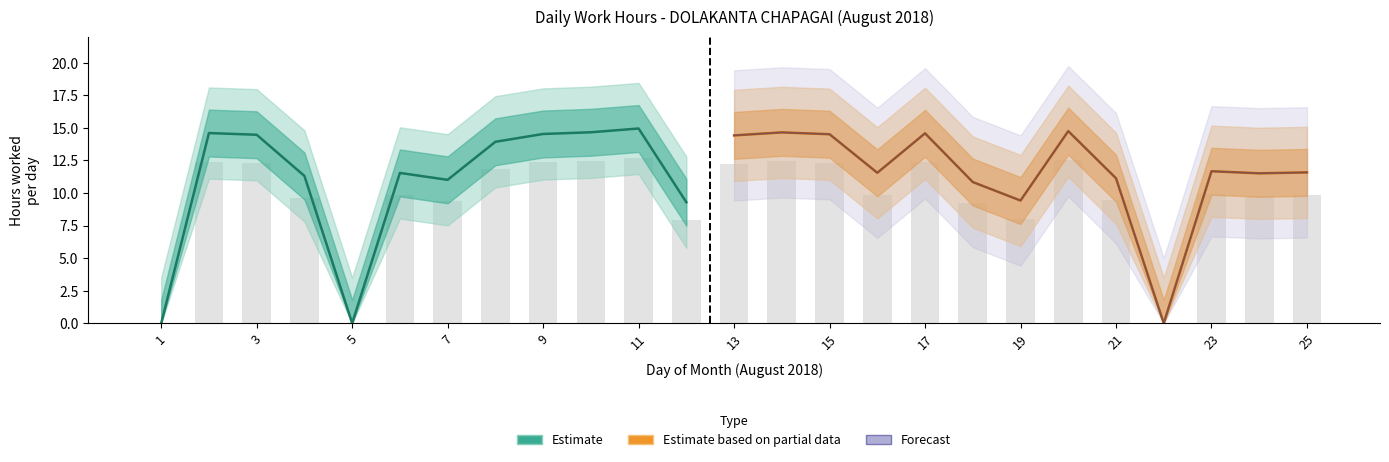

How many categories are shown in the chart?

25